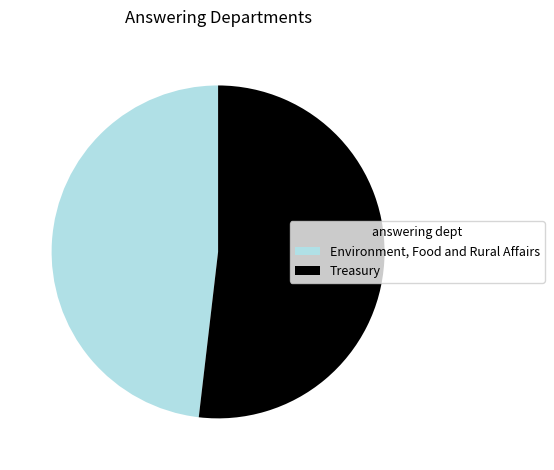

Rank the categories by value from highest to lowest.

Treasury, Environment, Food and Rural Affairs